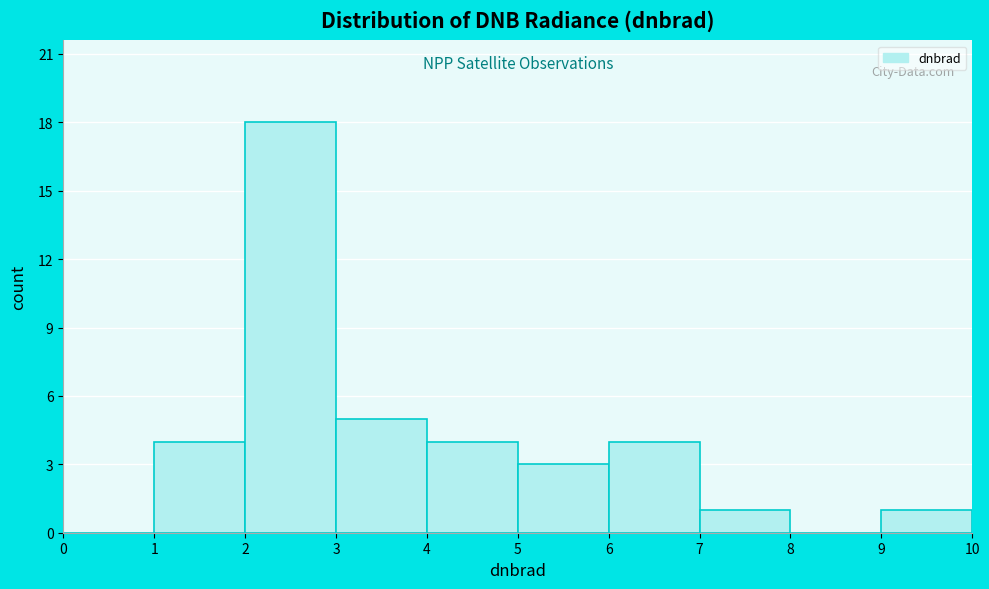

Reading left to right, list every bar in this chart as the range it spans on the x-axis followed by its height. The values are not printed on the chart, so give them approximately, as read against the axis.

0 to 1: 0
1 to 2: 4
2 to 3: 18
3 to 4: 5
4 to 5: 4
5 to 6: 3
6 to 7: 4
7 to 8: 1
8 to 9: 0
9 to 10: 1